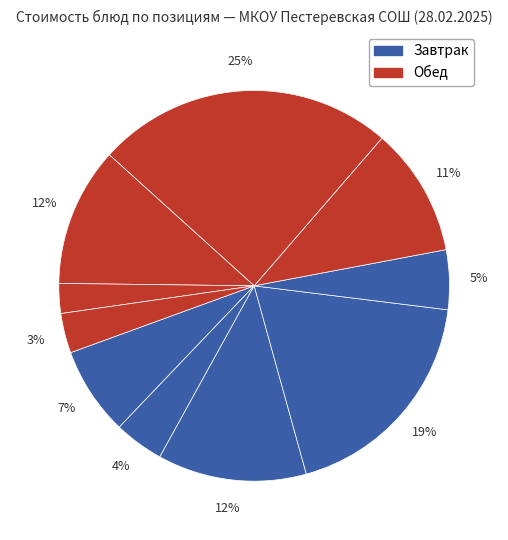

Which slice is the largest?

Рыба припущенная